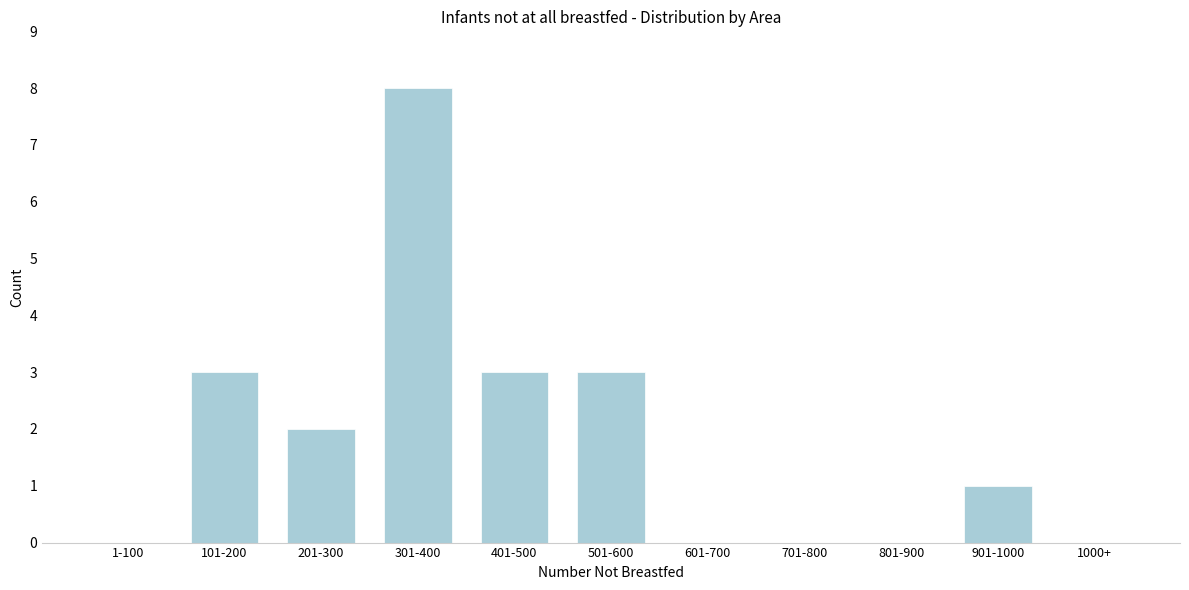

Reading left to right, extract all data points from this chart.

1-100=0	101-200=3	201-300=2	301-400=8	401-500=3	501-600=3	601-700=0	701-800=0	801-900=0	901-1000=1	1000+=0